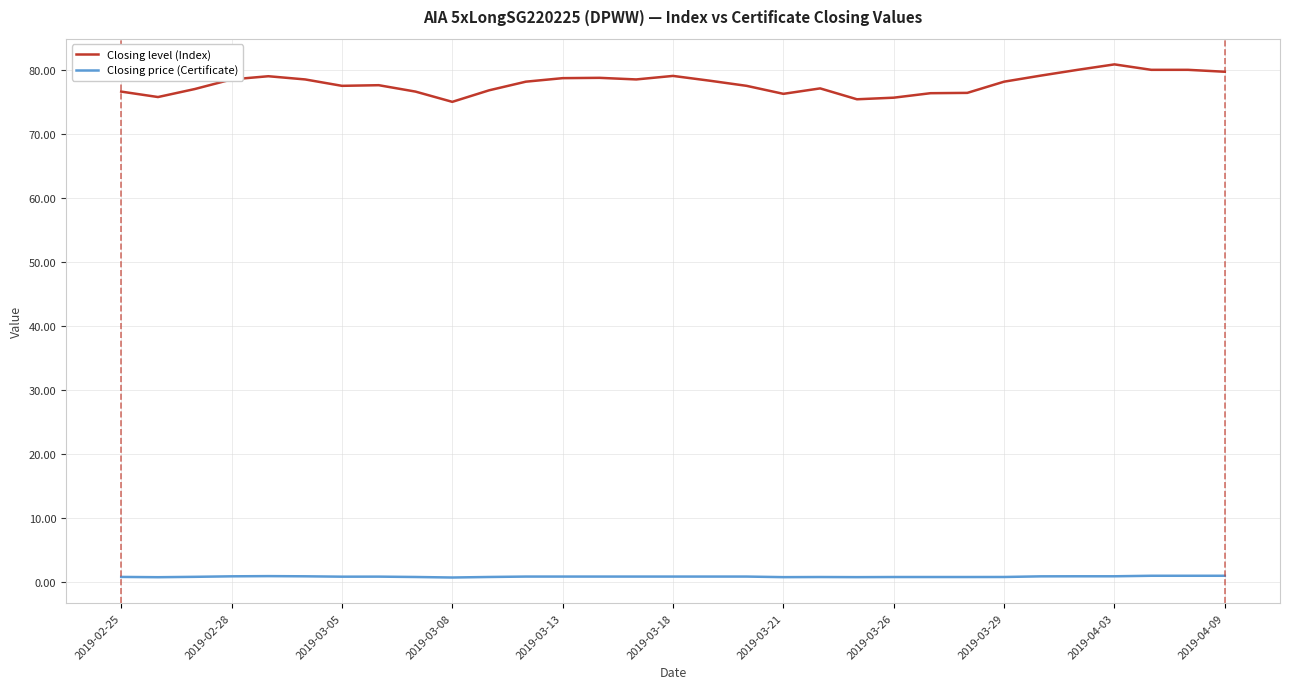

True or false: Closing level (Index) has more than 0 points higher than both neighbors.

True